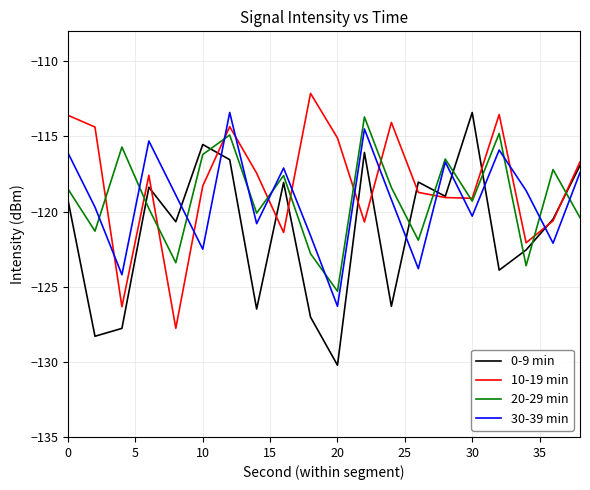

True or false: 0-9 min and 20-29 min cross at least once.

True